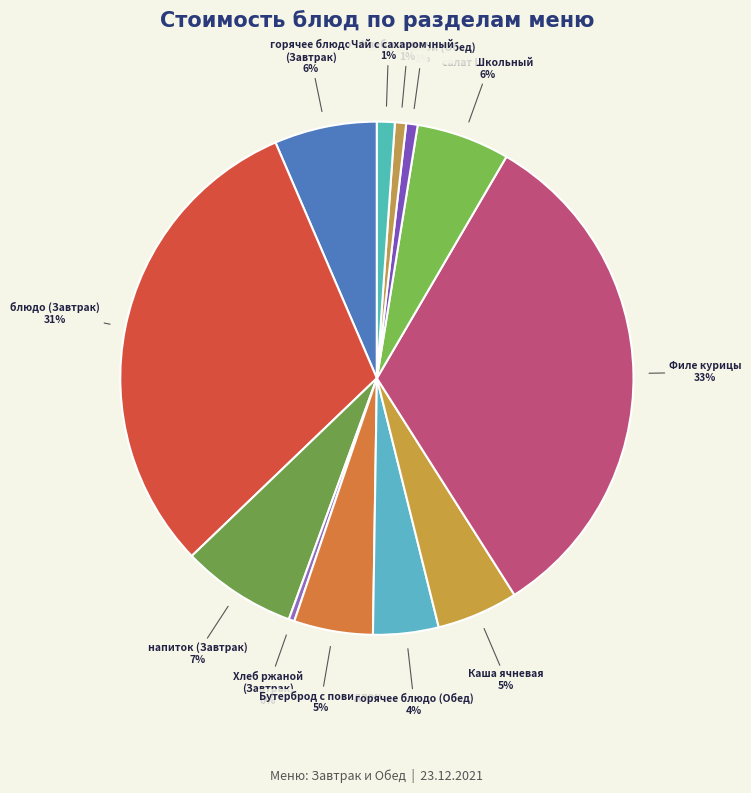

Which category has the biggest portion of the pie?

Филе курицы